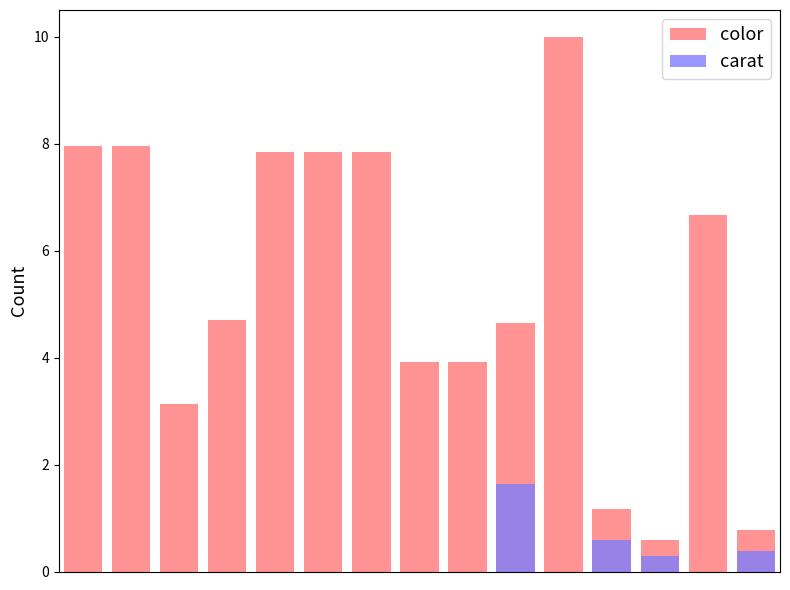

Reading right to left, extract all data points from this chart.

color: 0.8	6.7	0.6	1.2	10.0	4.7	3.9	3.9	7.8	7.8	7.8	4.7	3.1	8.0	8.0
carat: 0.4	0.0	0.3	0.6	0.0	1.6	0.0	0.0	0.0	0.0	0.0	0.0	0.0	0.0	0.0